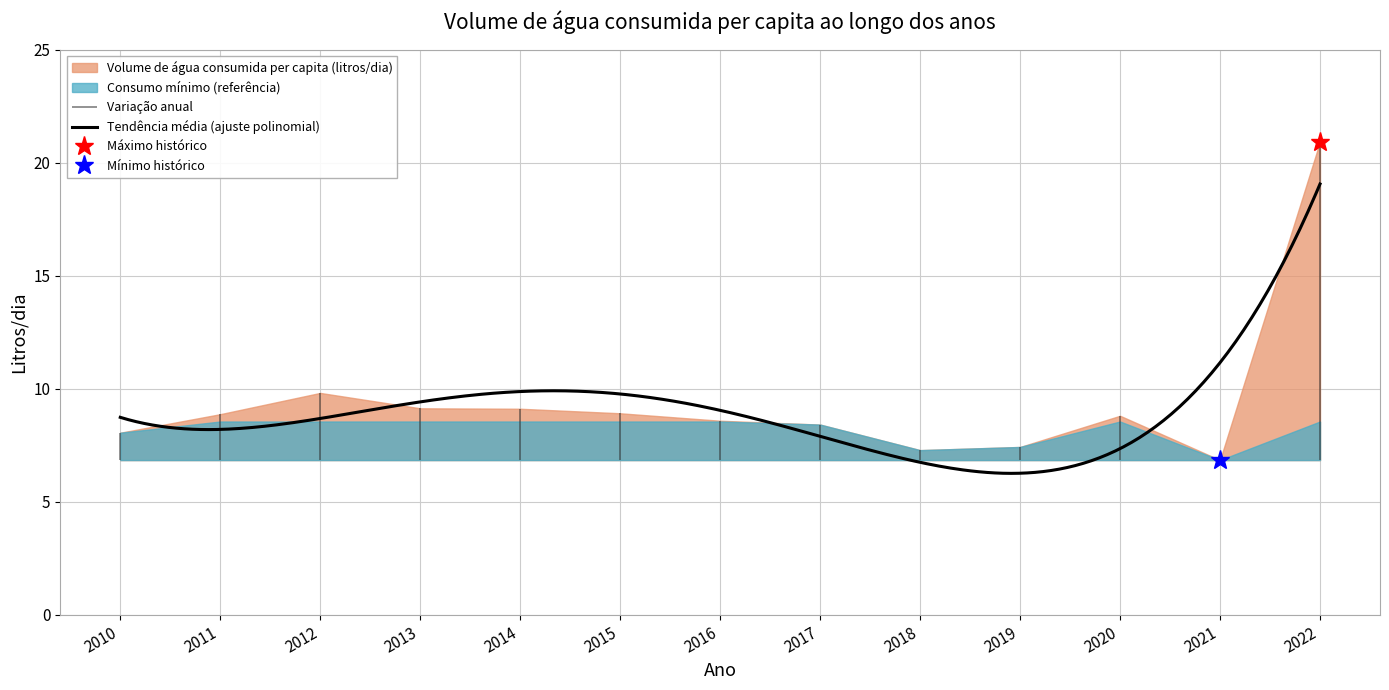

List the labels in order of value, largest first.

2022, 2012, 2013, 2014, 2015, 2011, 2020, 2016, 2017, 2010, 2019, 2018, 2021